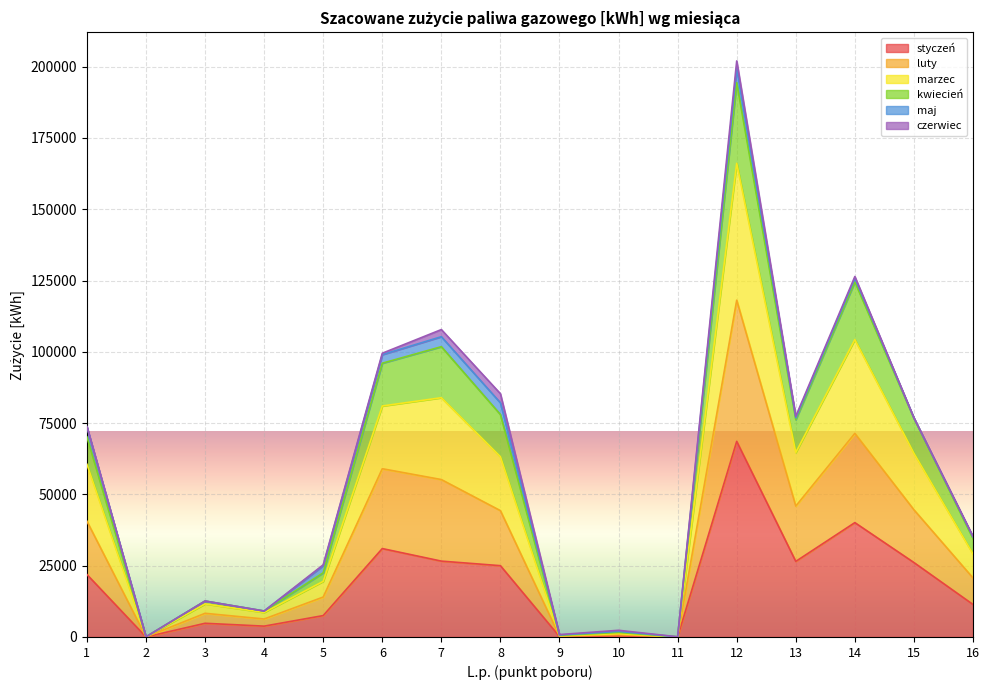

What is the highest value of the styczeń series?

68600